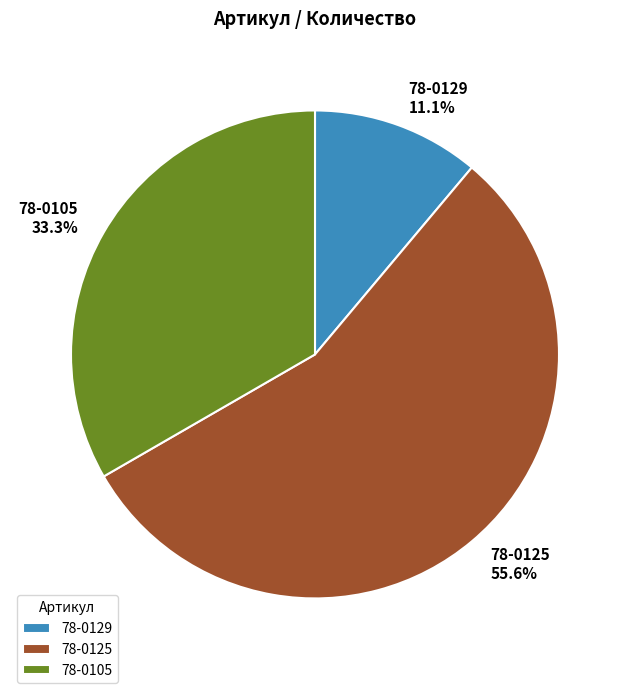

Does 78-0129 account for over 50% of the chart?

No